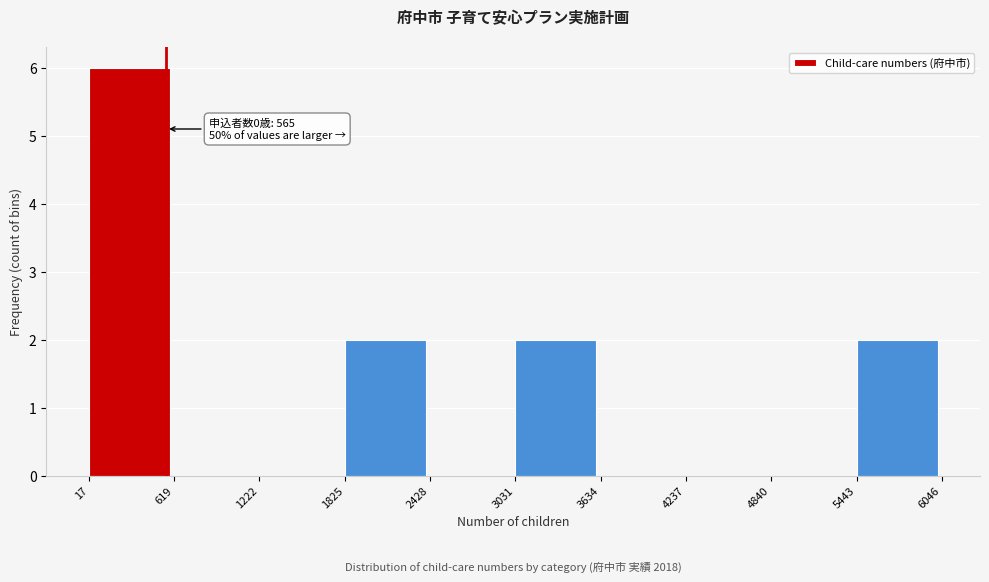

Over which range of the x-axis is the bar tallest?

17 to 619